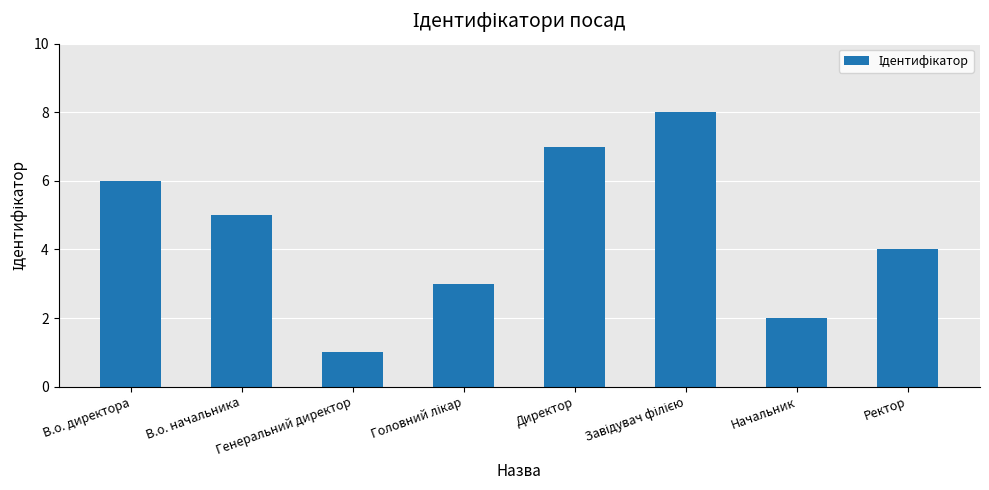

Reading left to right, transcribe all the data shown in this chart.

6	5	1	3	7	8	2	4